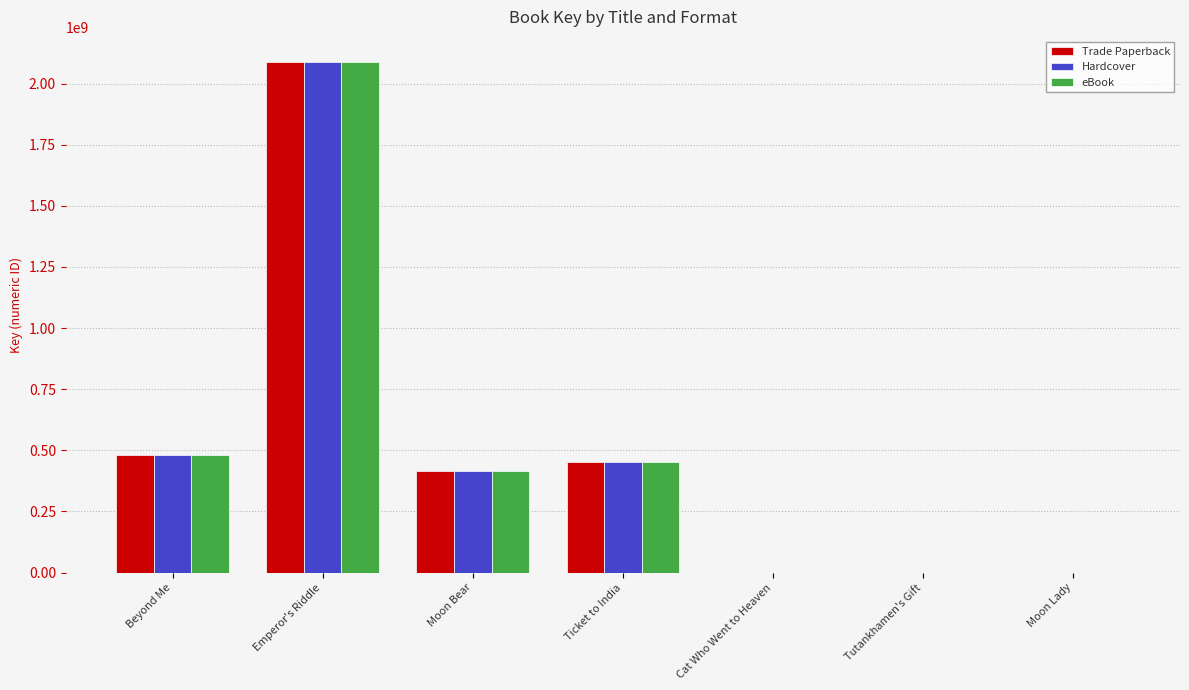

What are all the series names shown in the legend?

Trade Paperback, Hardcover, eBook